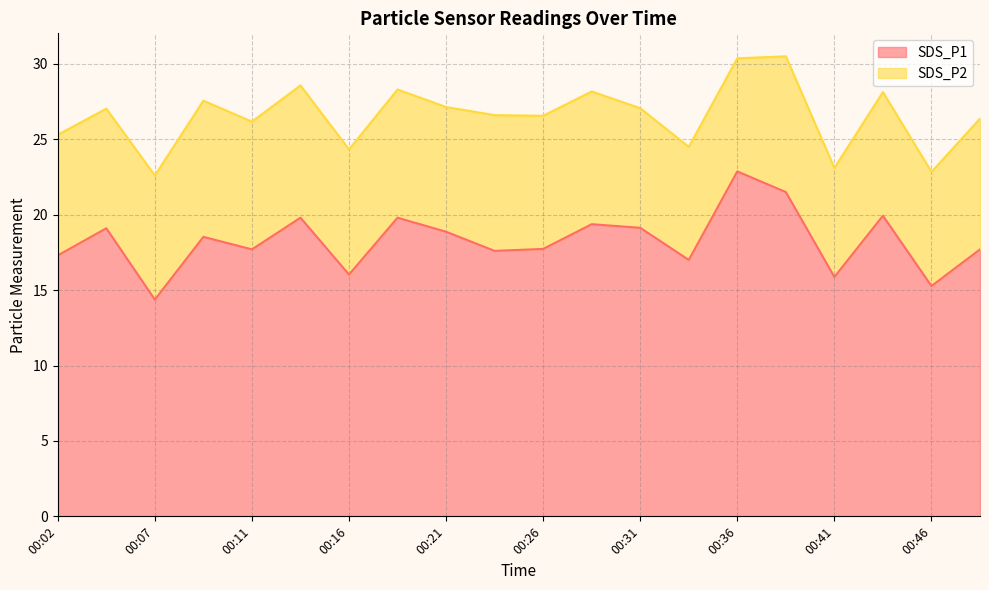

What is the maximum value shown in the chart?

22.9